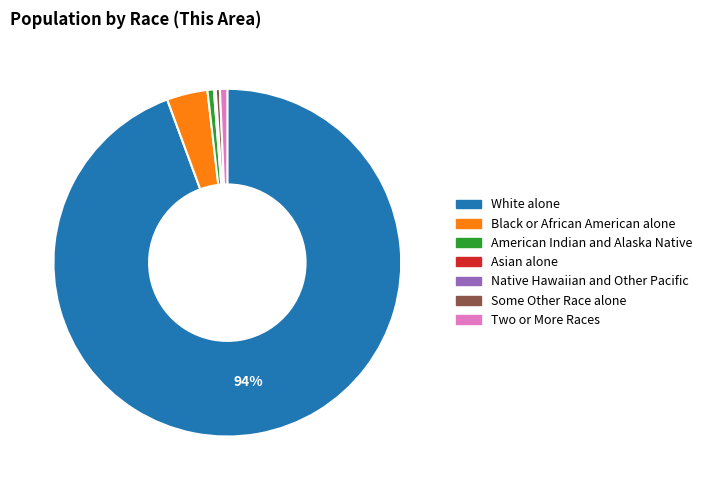

Does White alone represent more than half of the total?

Yes